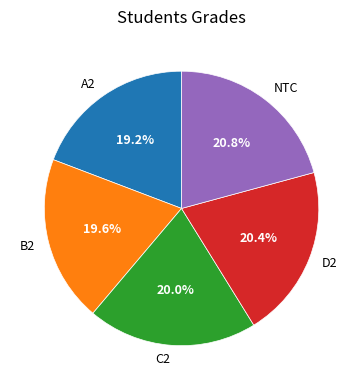

What percentage do B2 and D2 together represent?

40.0%